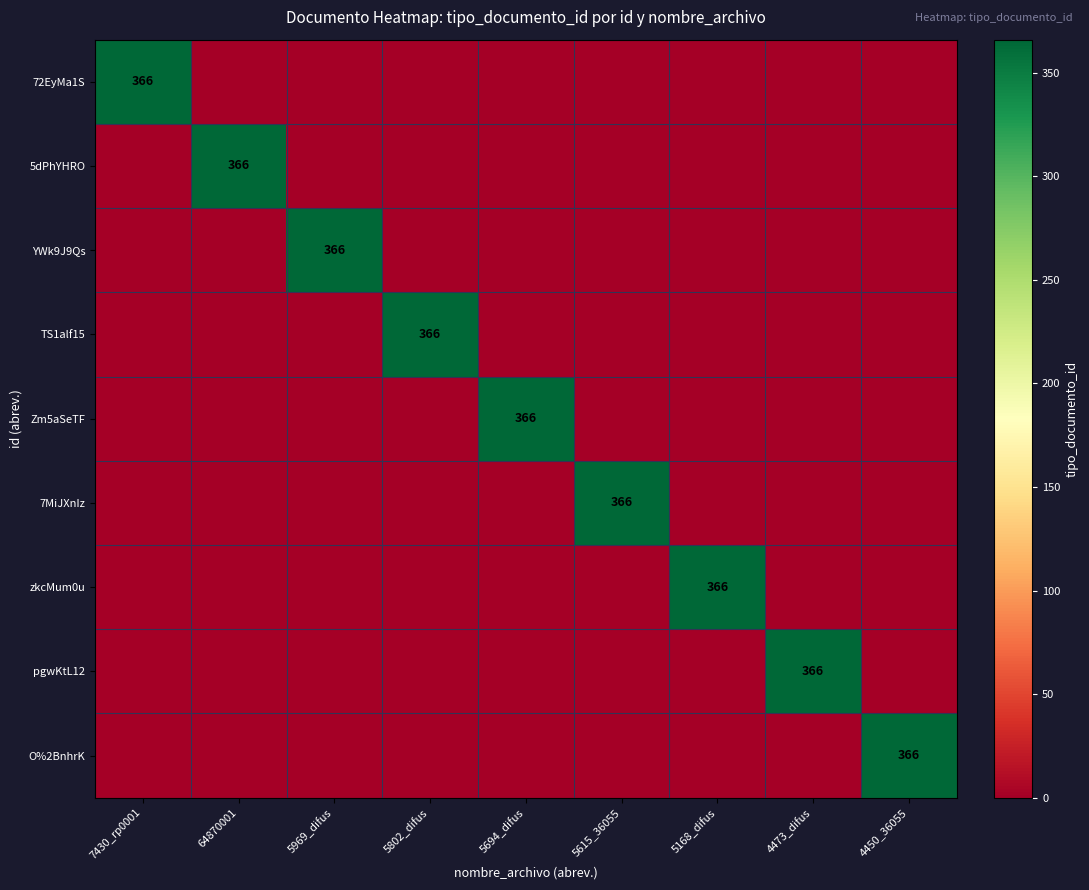

The value of 5dPhYHRO at 64870001 is 366. True or false?

True